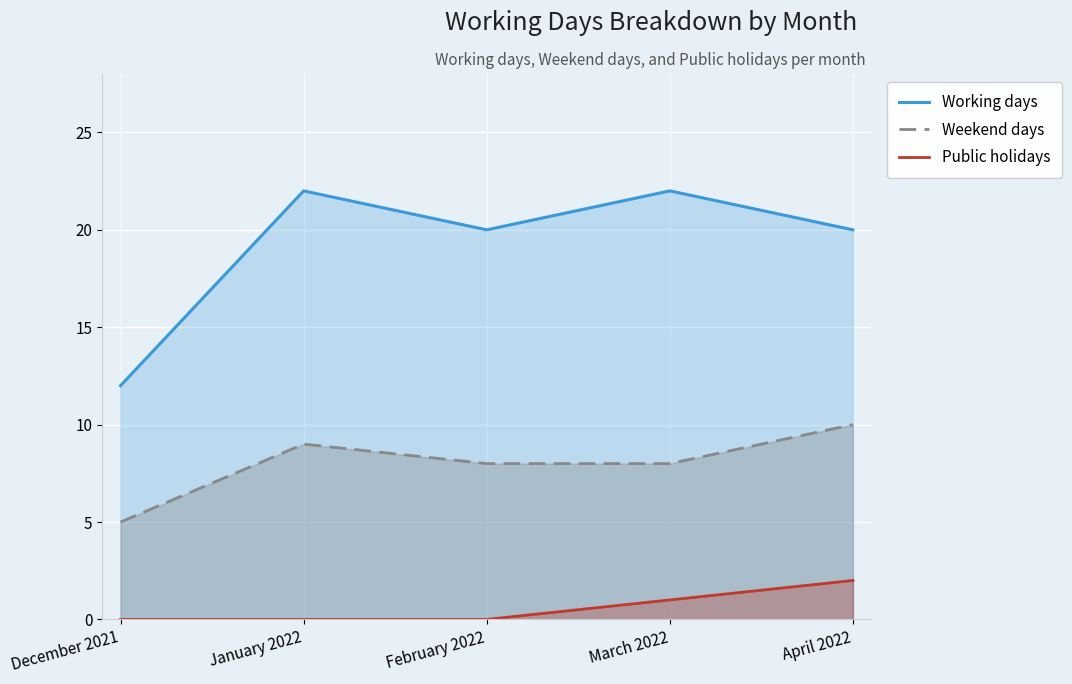

Count the Public holidays values in the range 0 to 1.

4